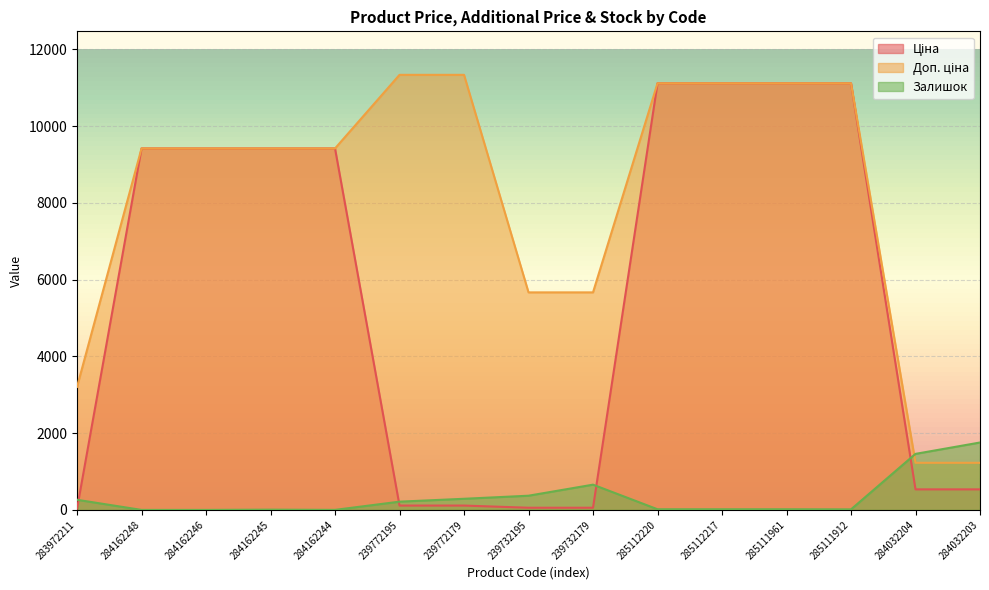

What is the greatest value displayed?

11334.0